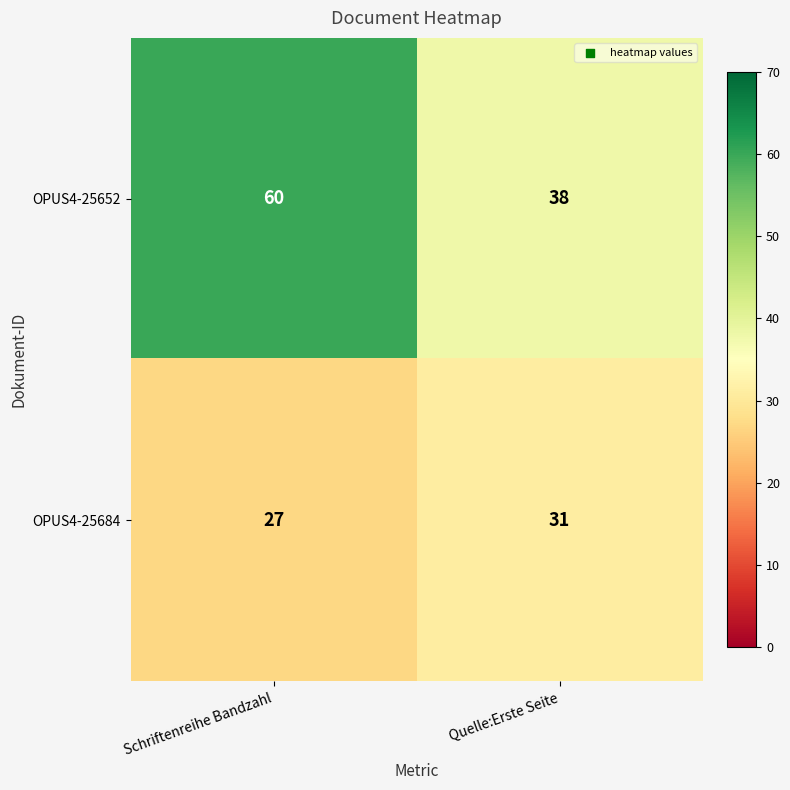

Reading right to left, transcribe all the data shown in this chart.

OPUS4-25652: Quelle:Erste Seite=38	Schriftenreihe Bandzahl=60
OPUS4-25684: Quelle:Erste Seite=31	Schriftenreihe Bandzahl=27